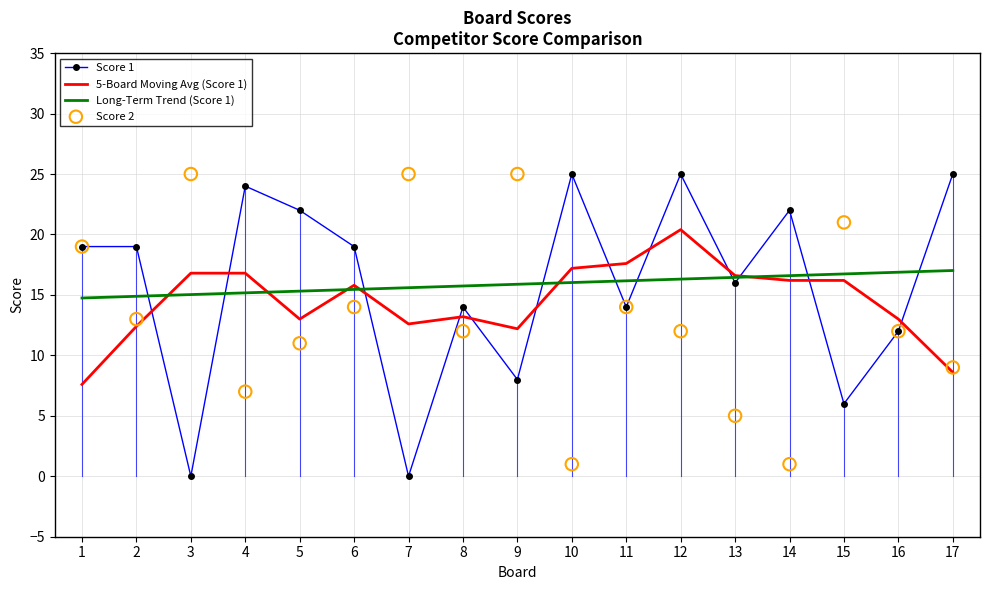

At which category is the sum across all series the highest?

12